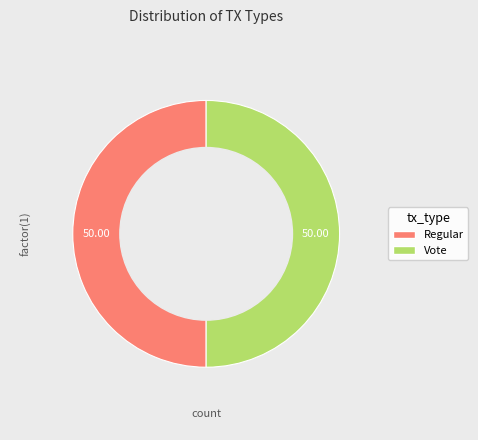

Approximately how many times larger is the value at Vote compared to Regular?

1.0